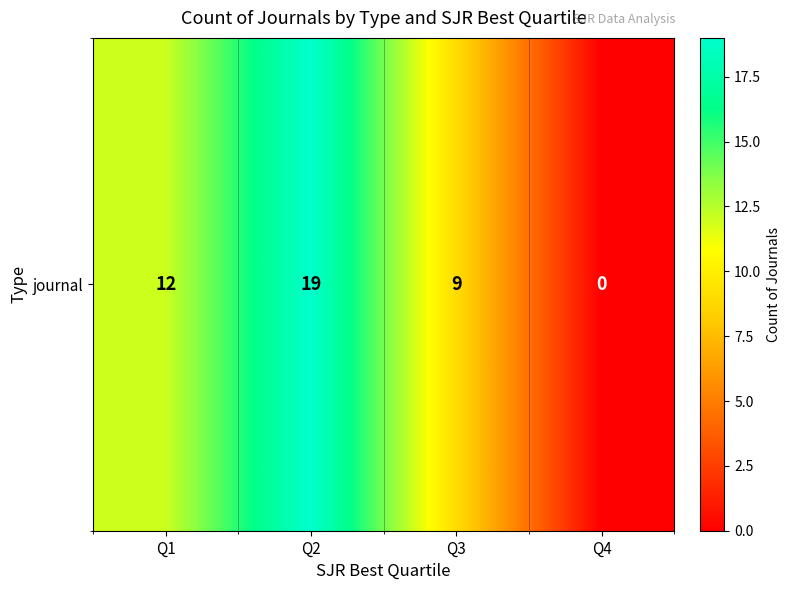

Reading left to right, transcribe all the data shown in this chart.

Q1=12	Q2=19	Q3=9	Q4=0